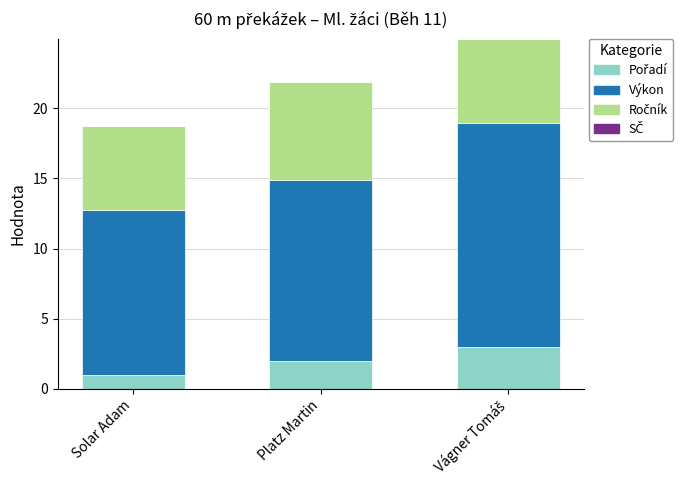

What is the total value across all series at Solar Adam?

18.8